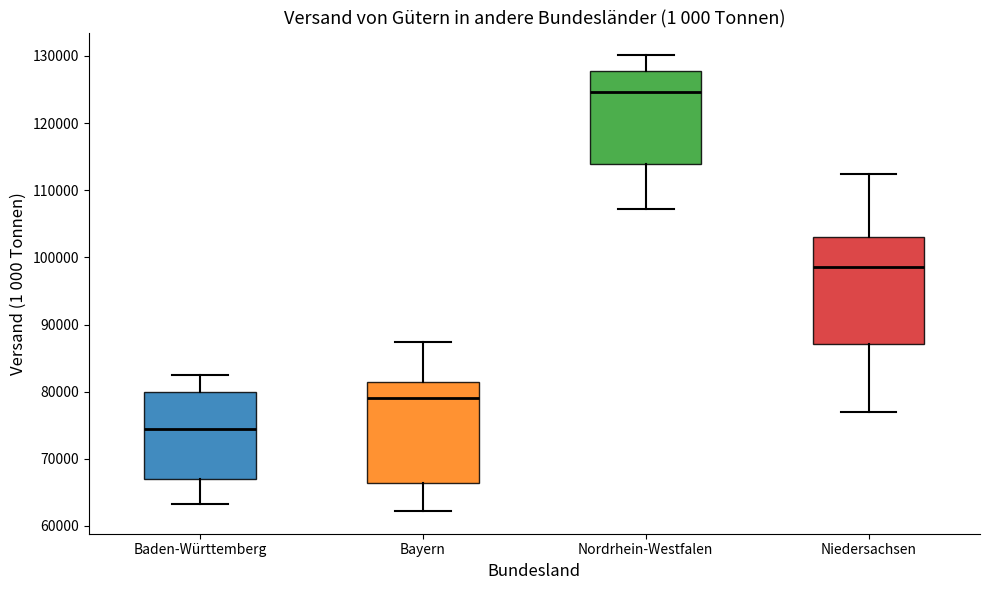

Reading left to right, read every box against the y-axis: the position of its median line, the range the box covers, and the ends of its whiskers. The values are not printed on the chart, so give them approximately, as read against the axis.

Baden-Württemberg: median 74000, box 67000 to 80000, whiskers 63000 to 82000
Bayern: median 79000, box 66000 to 81000, whiskers 62000 to 87000
Nordrhein-Westfalen: median 125000, box 114000 to 128000, whiskers 107000 to 130000
Niedersachsen: median 99000, box 87000 to 103000, whiskers 77000 to 112000